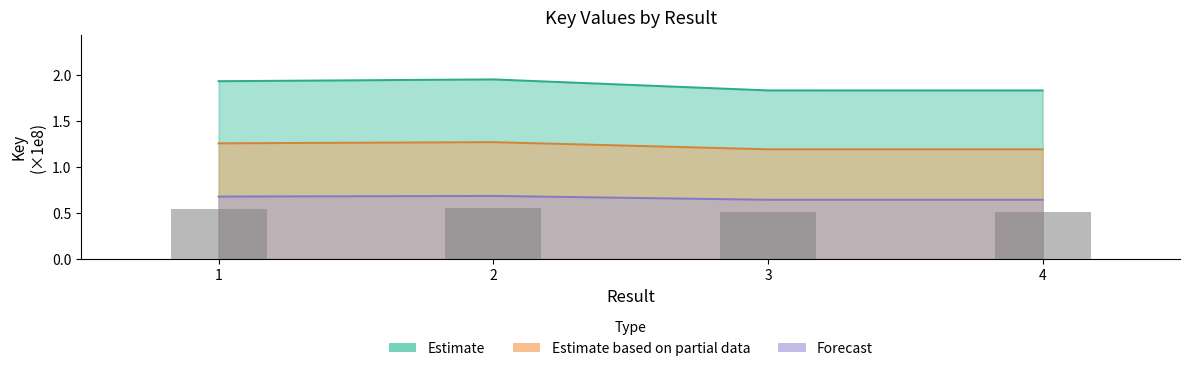

What is the greatest value displayed?

2.0